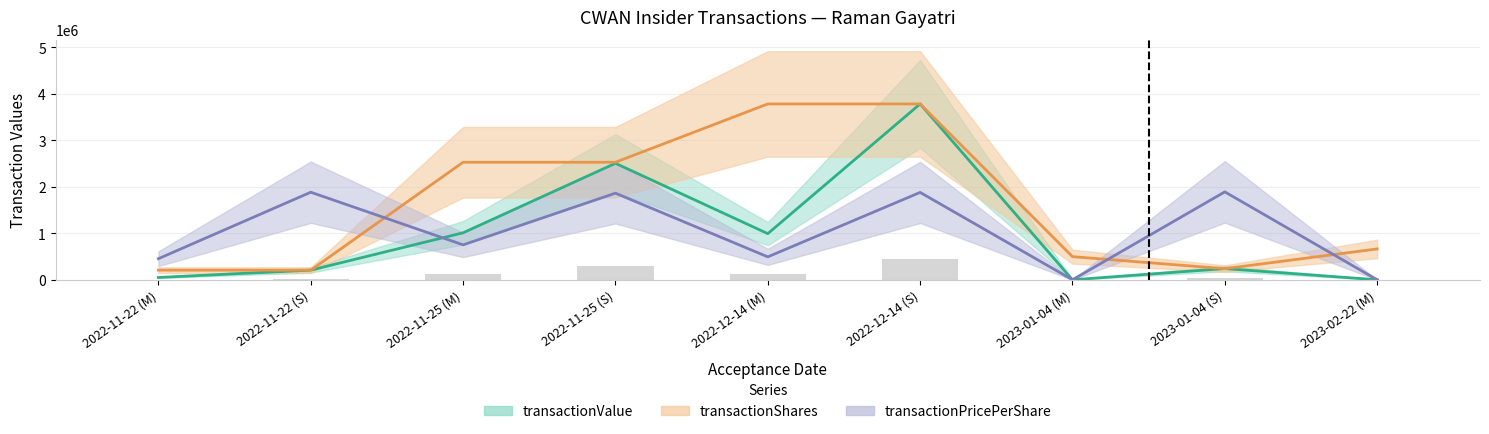

What are all the series names shown in the legend?

transactionShares, transactionPricePerShare, transactionValue